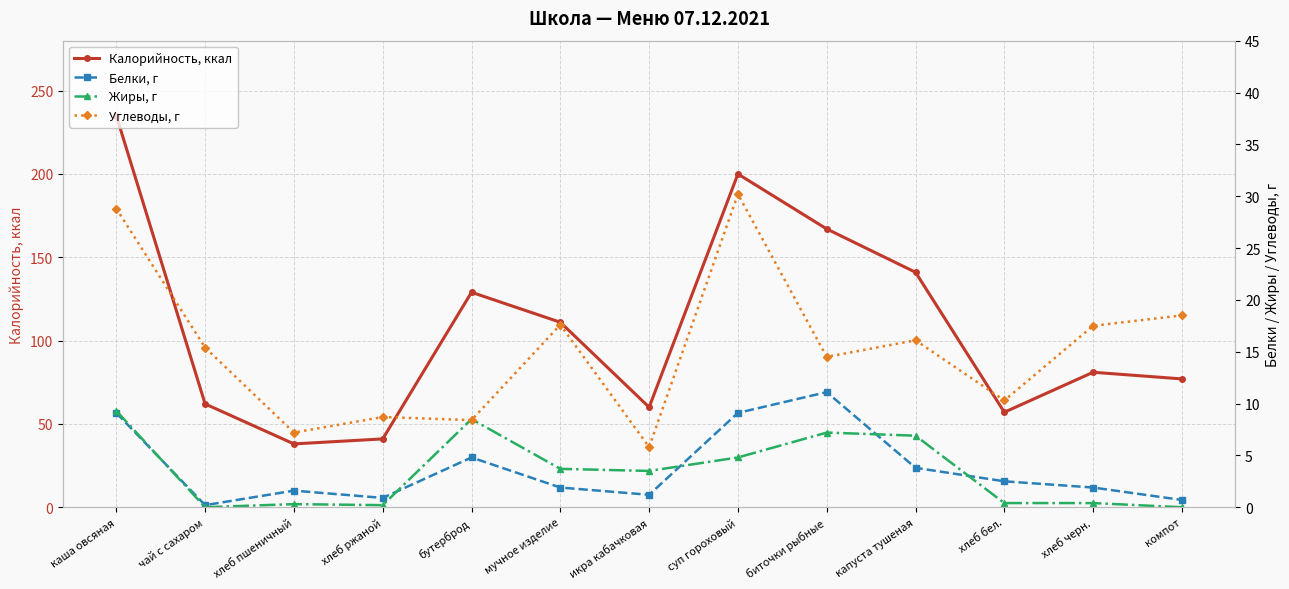

Where is Калорийность, ккал nearest to the value 136?

капуста тушеная